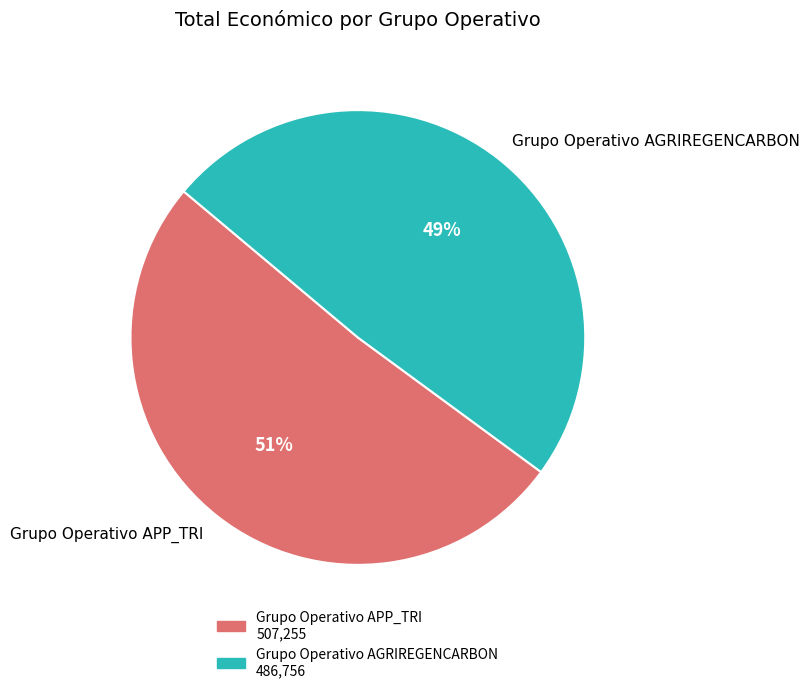

The Grupo Operativo APP_TRI slice represents 44% of the pie. True or false?

False